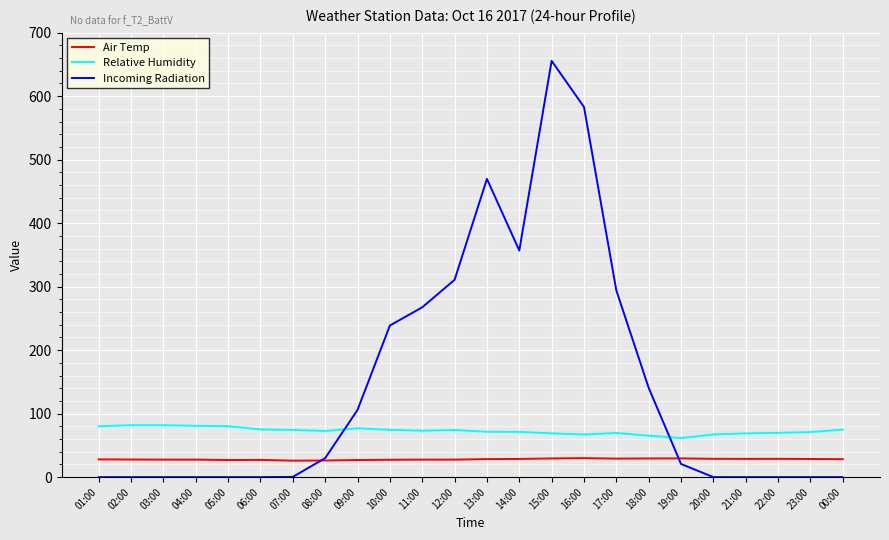

After their last crossing, which series has the higher values: Air Temp or Incoming Radiation?

Air Temp